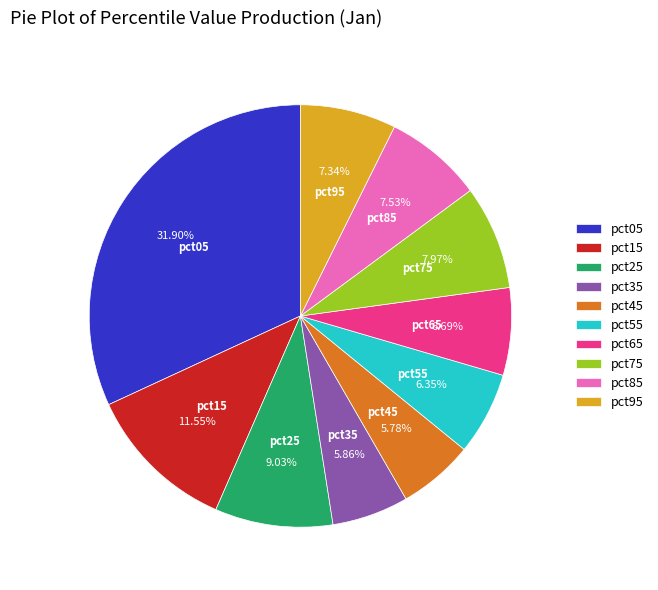

What is the ratio of the value at pct85 to the value at pct75?

0.9